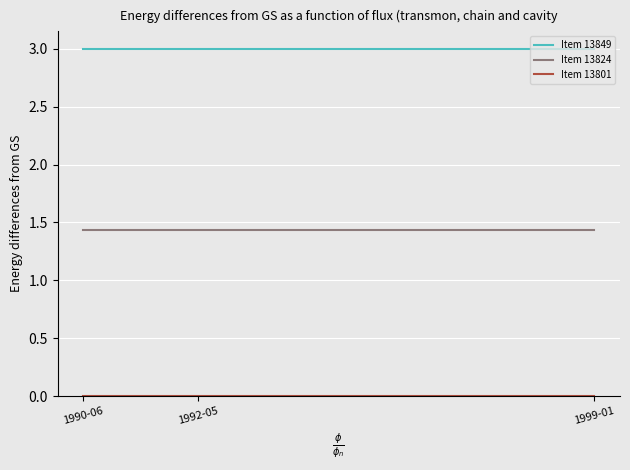

True or false: Item 13824 has a value of 1.9 at 1990-06.

False